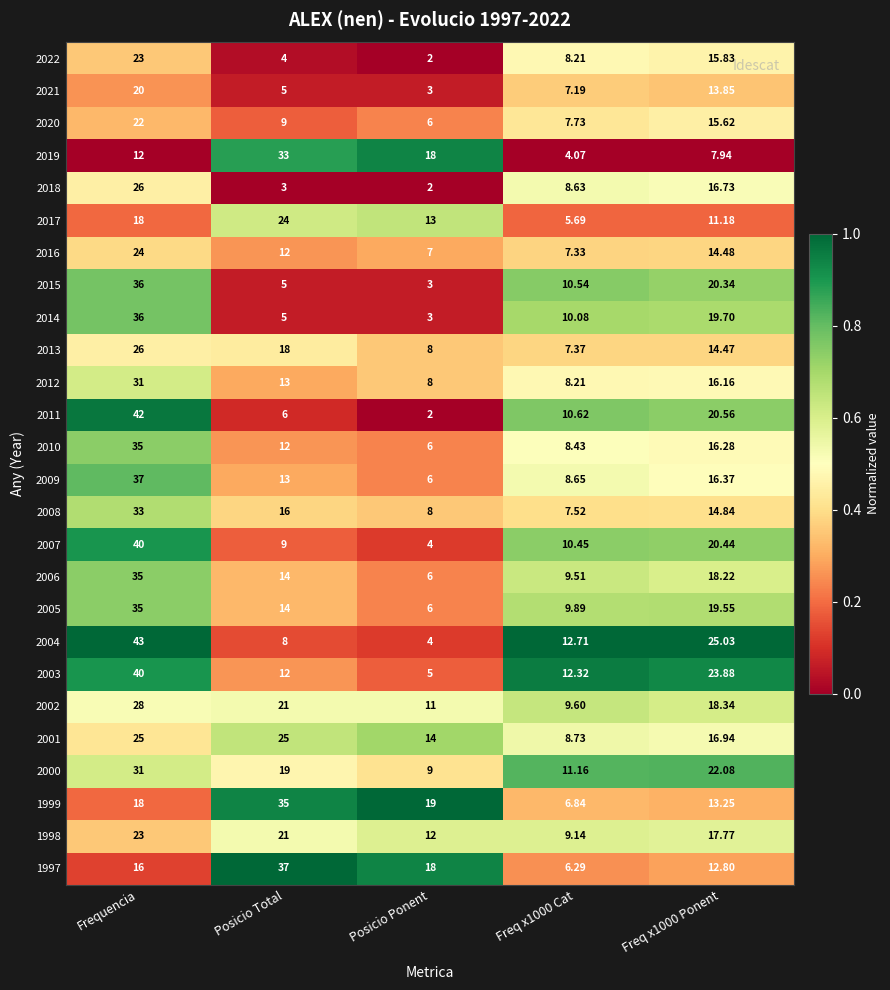

Is the value of 2016 at Frequencia greater than the value of 2015 at Frequencia?

No